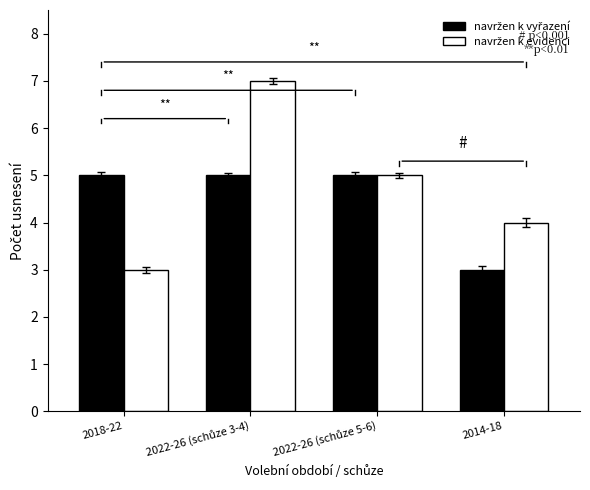

What is the greatest value displayed?

7